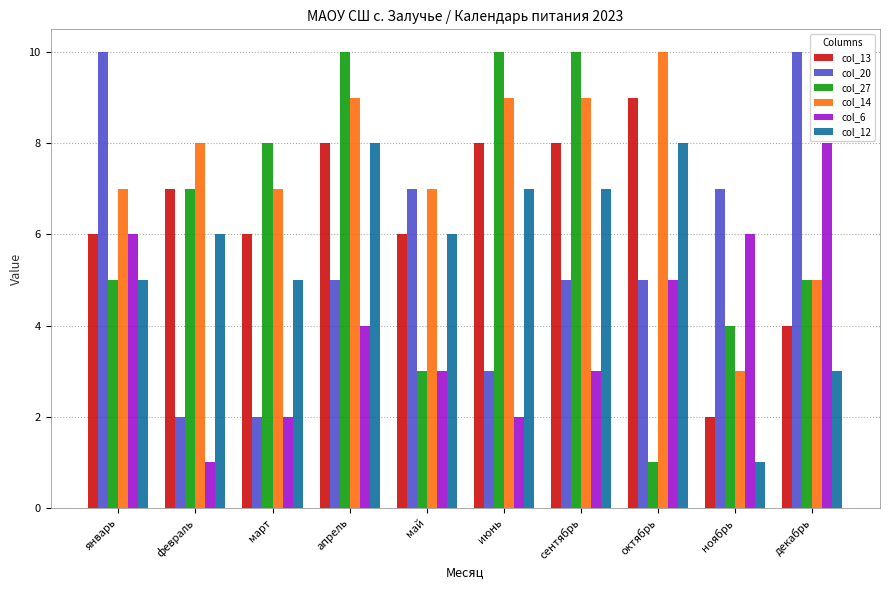

What is the maximum value for col_6?

8